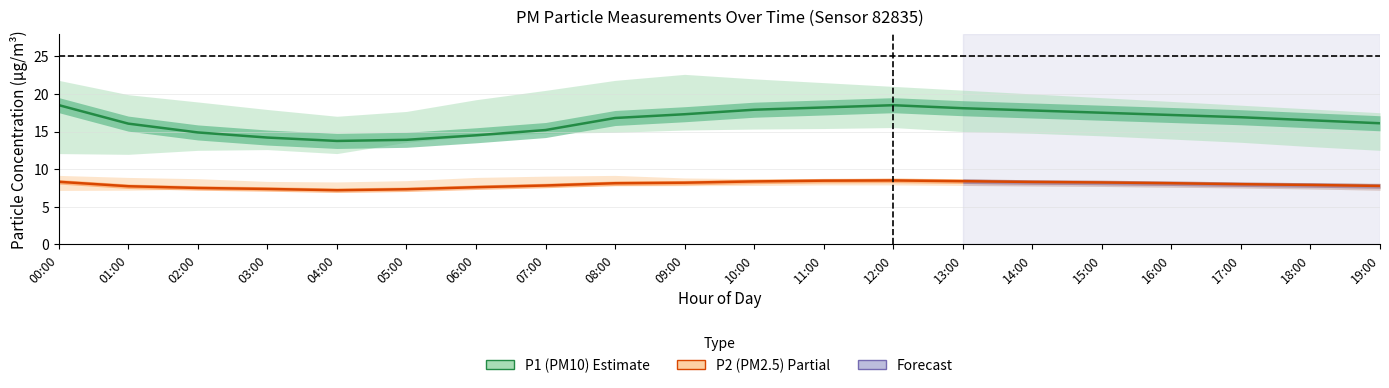

What is the sum of the P2 (PM2.5) values at 16:00 and 07:00?

16.0